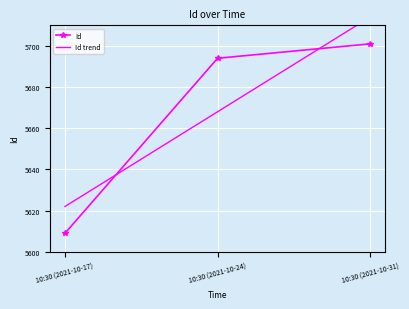

How many categories are shown in the chart?

3